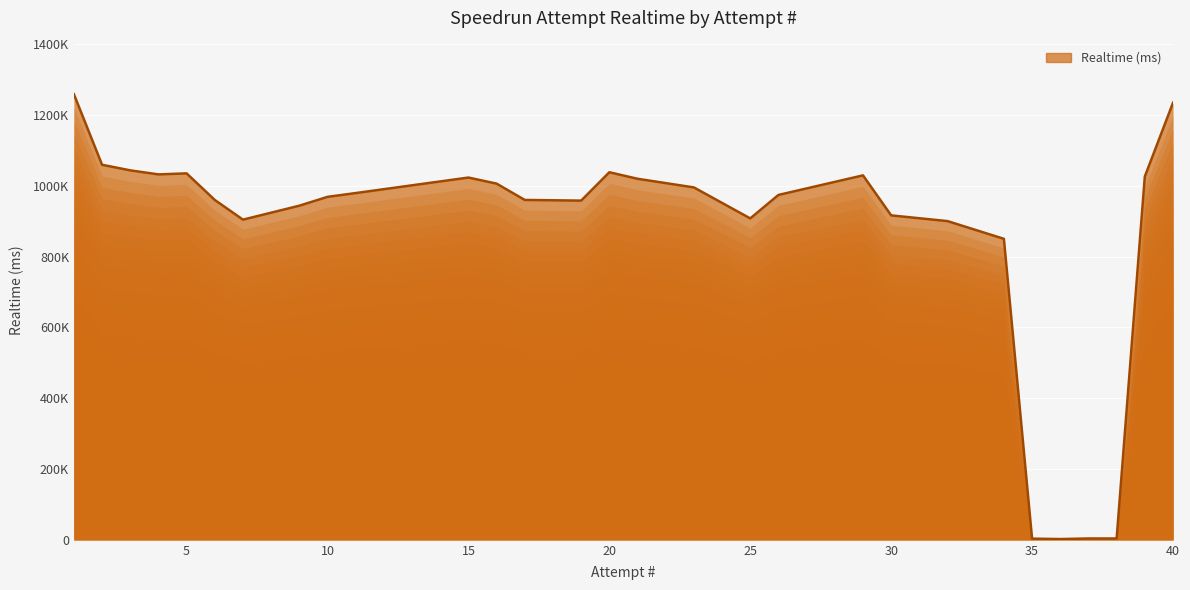

What is the value of the 2nd point from the left?

1059519